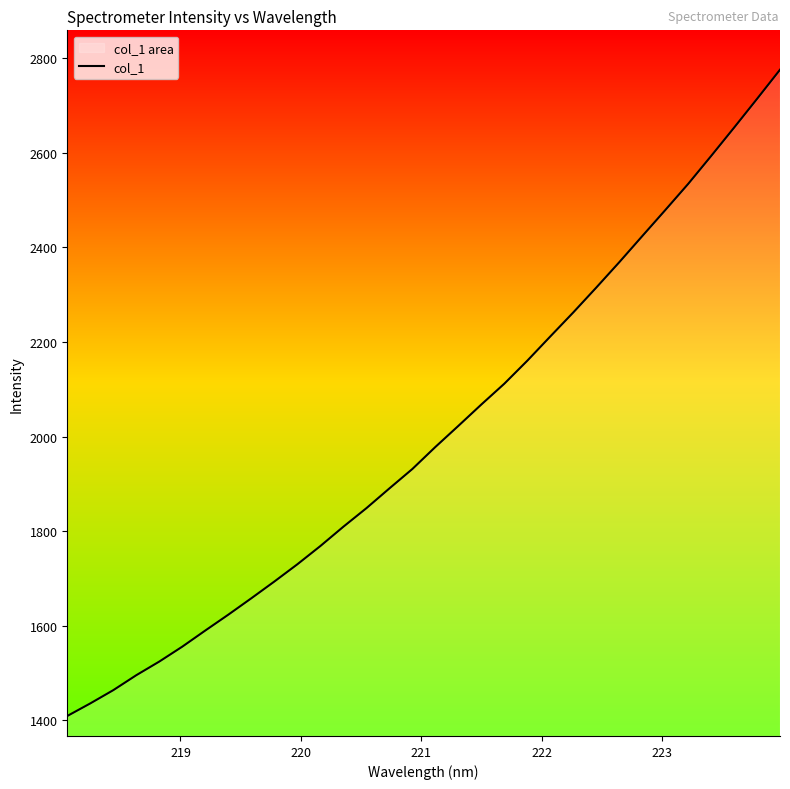

What is the smallest value displayed?

1409.3